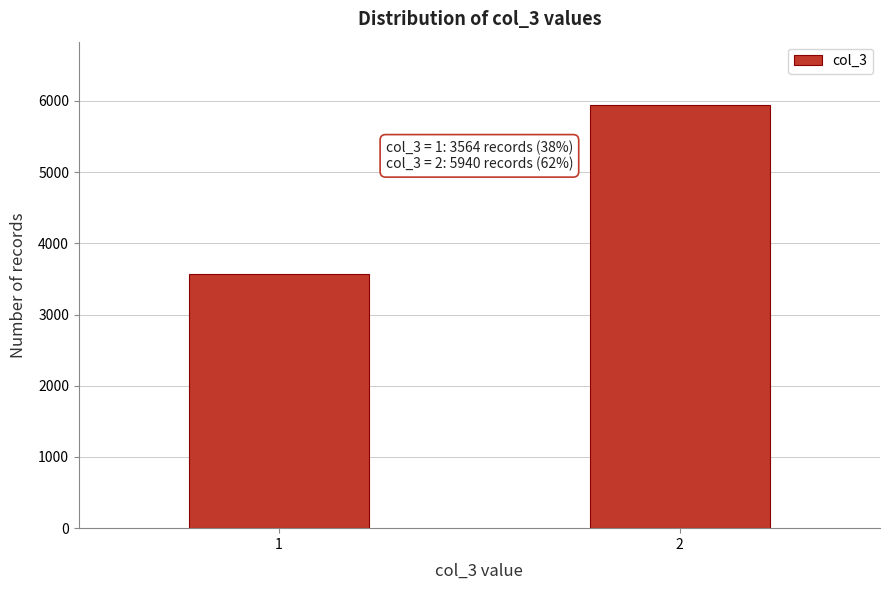

Reading right to left, extract all data points from this chart.

2=5940	1=3564